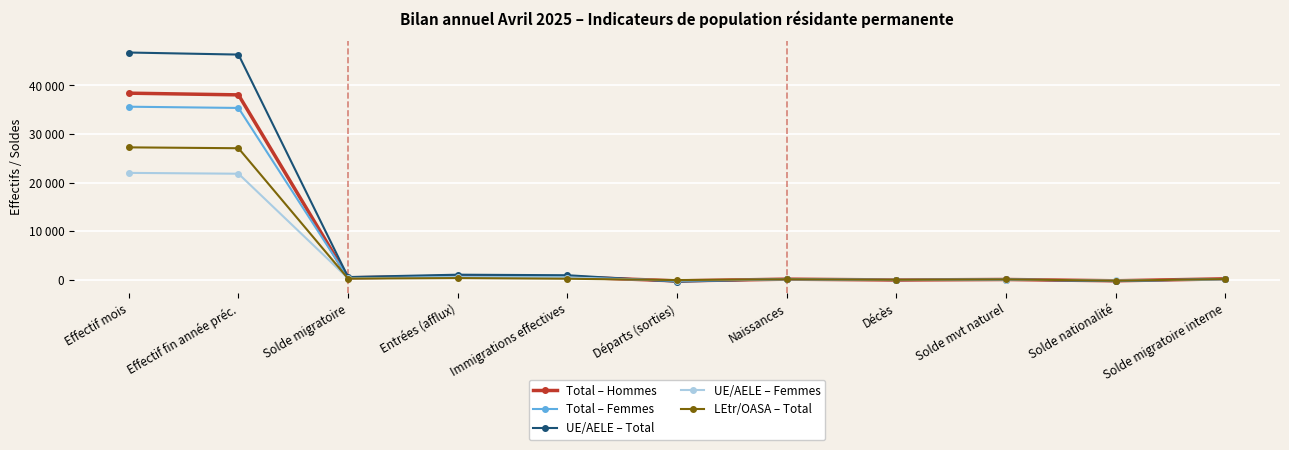

What is the sum of all UE/AELE – Femmes values?

44718